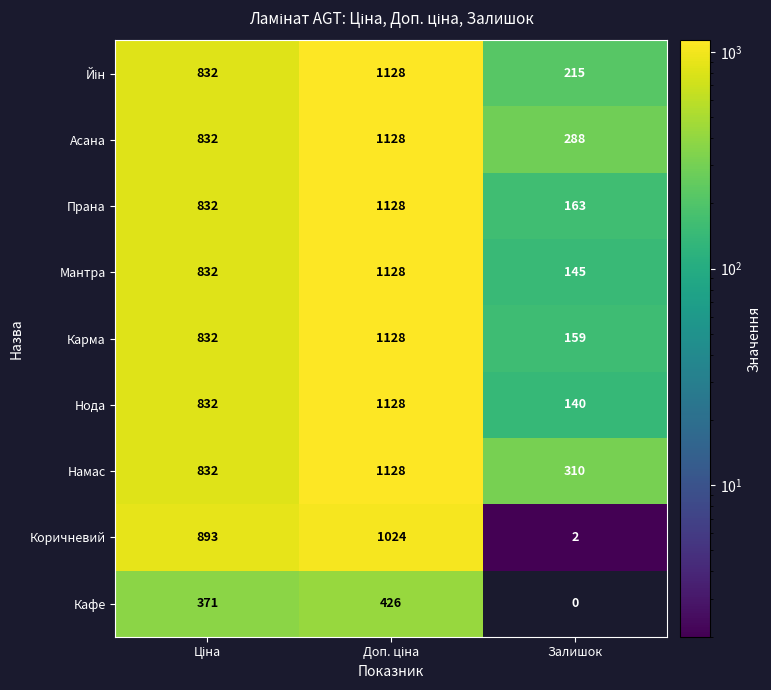

At how many categories does at least one series exceed 89?

3